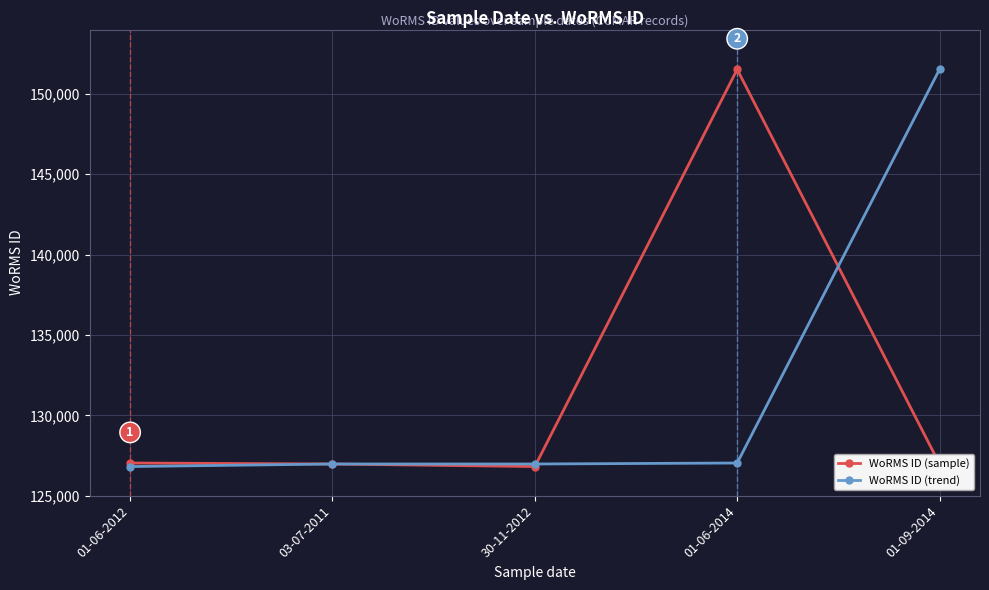

Is it true that WoRMS ID (trend) equals 151523 at 01-09-2014?

True